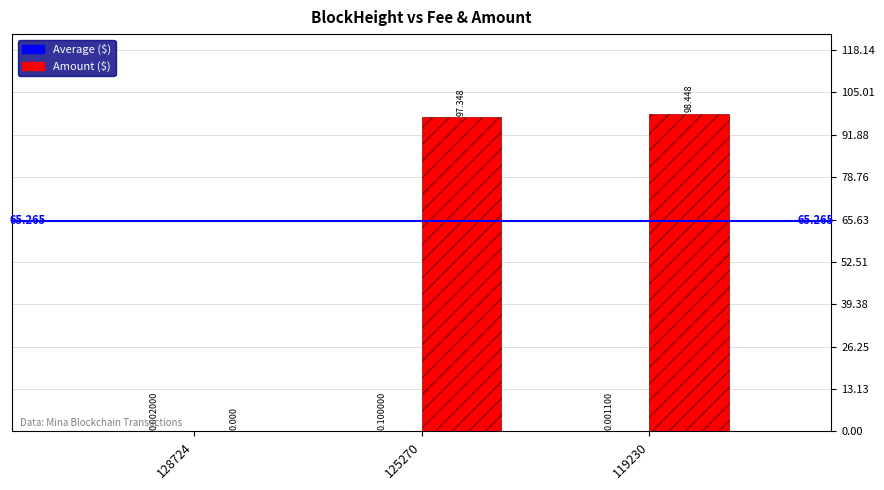

Count the number of data series in this chart.

2